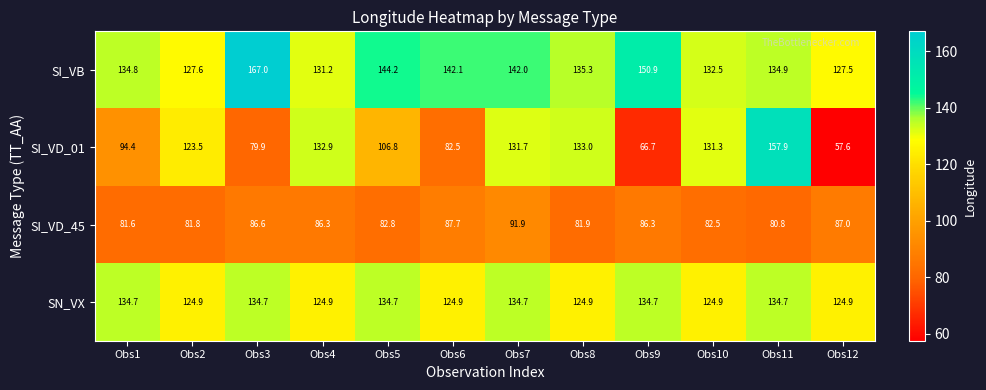

What is the difference between the second highest and minimum values in the SI_VD_01 series?

75.4